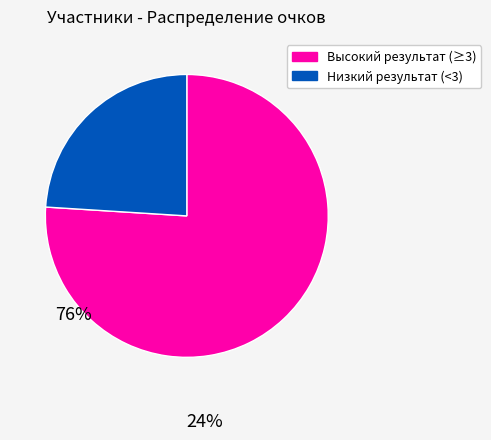

Which has a higher value, Низкий результат (<3) or Высокий результат (≥3)?

Высокий результат (≥3)